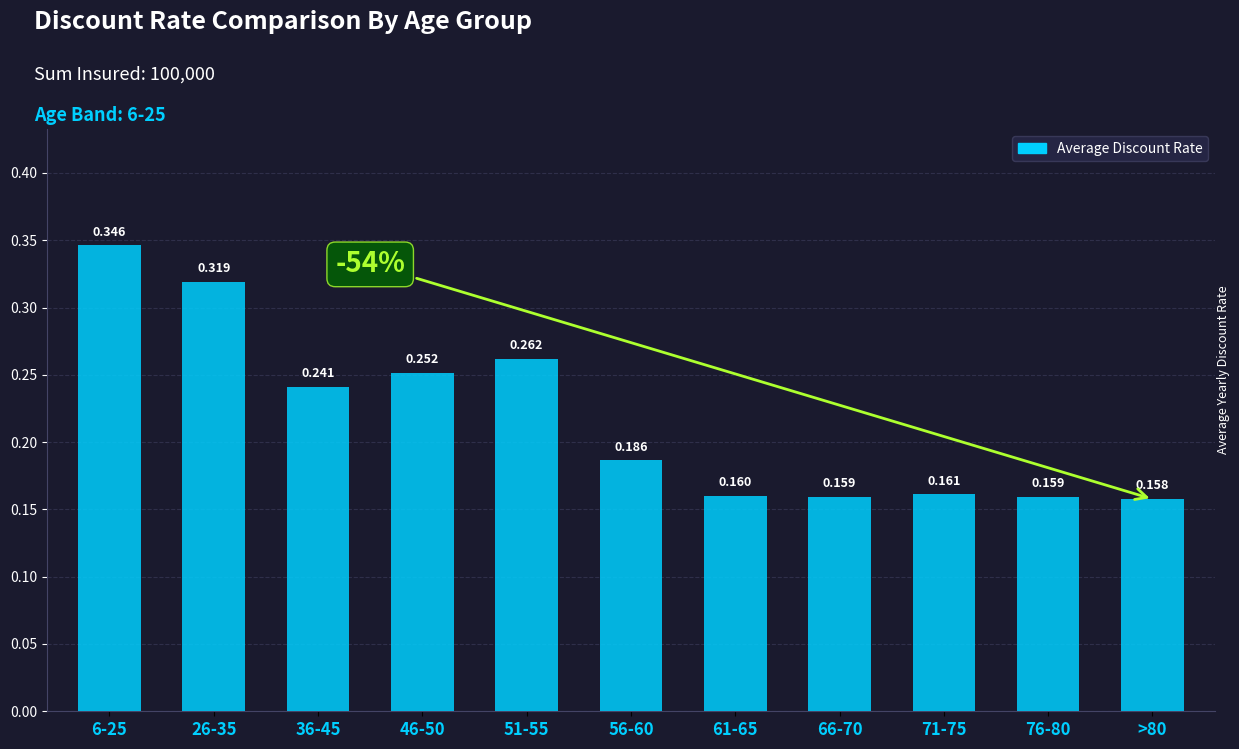

Reading left to right, extract all data points from this chart.

0.3	0.3	0.2	0.3	0.3	0.2	0.2	0.2	0.2	0.2	0.2